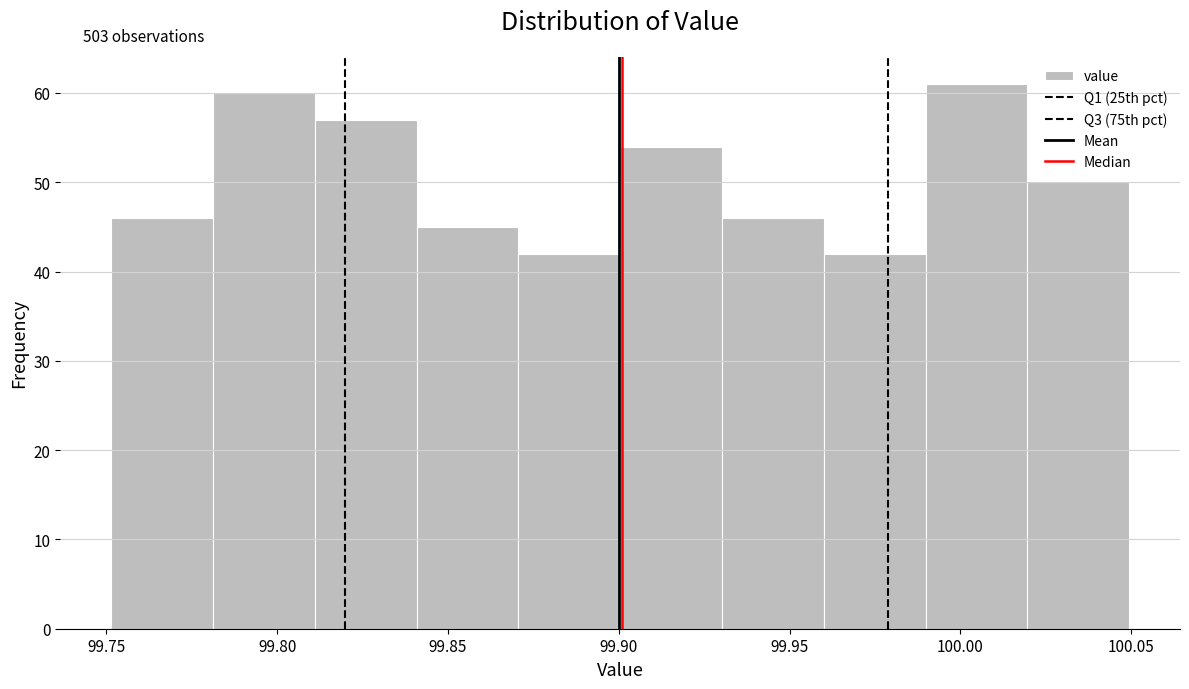

Over which range of the x-axis is the bar tallest?

99.99 to 100.02